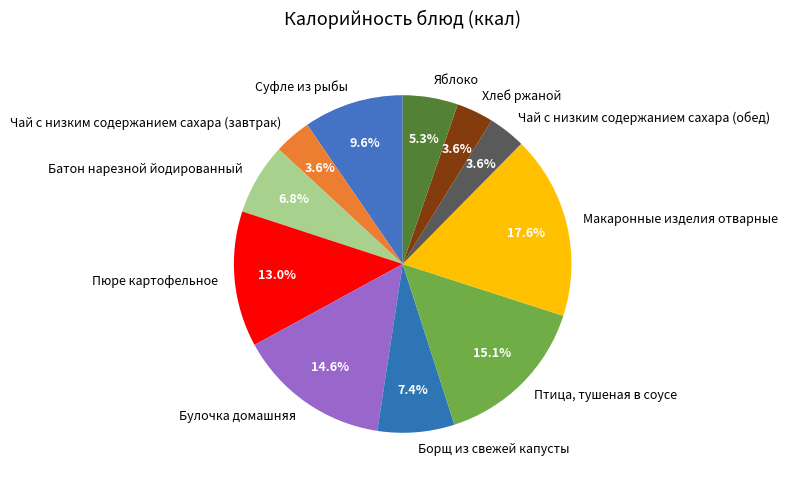

Is it true that Макаронные изделия отварные is 12% of the pie?

False